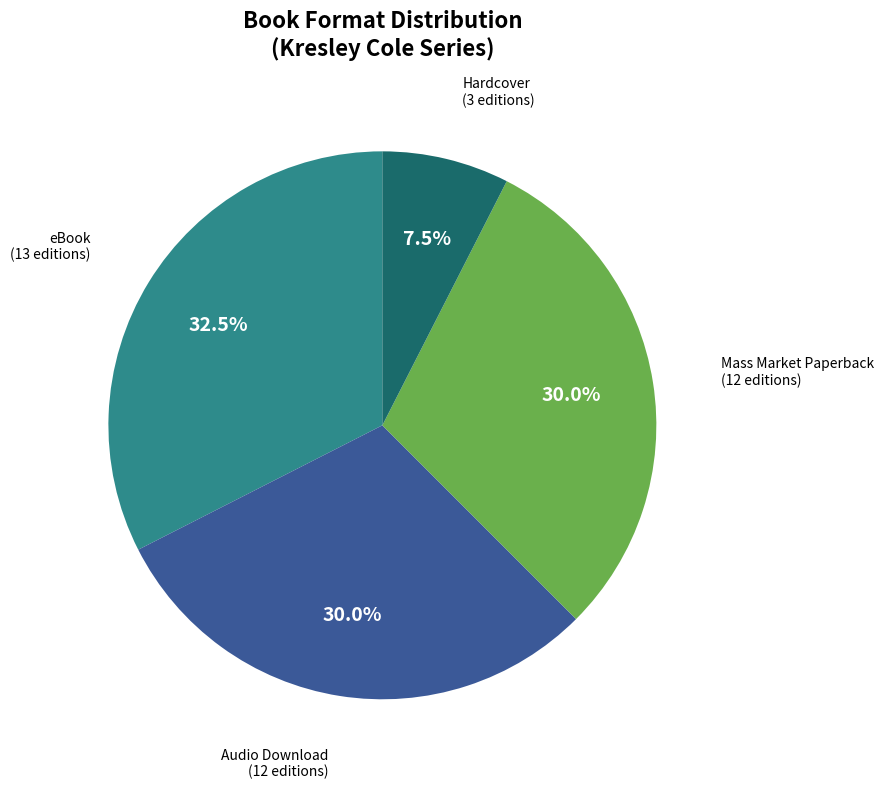

Does any single category account for the majority?

No